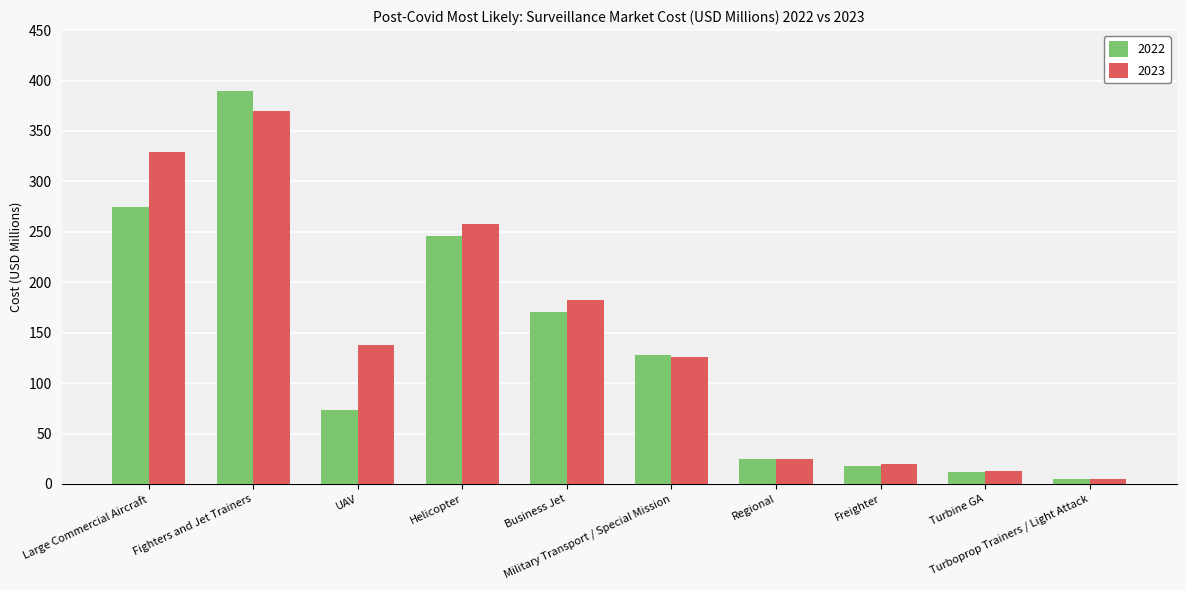

What is the difference between the second highest and second lowest values in the 2023 series?

316.2